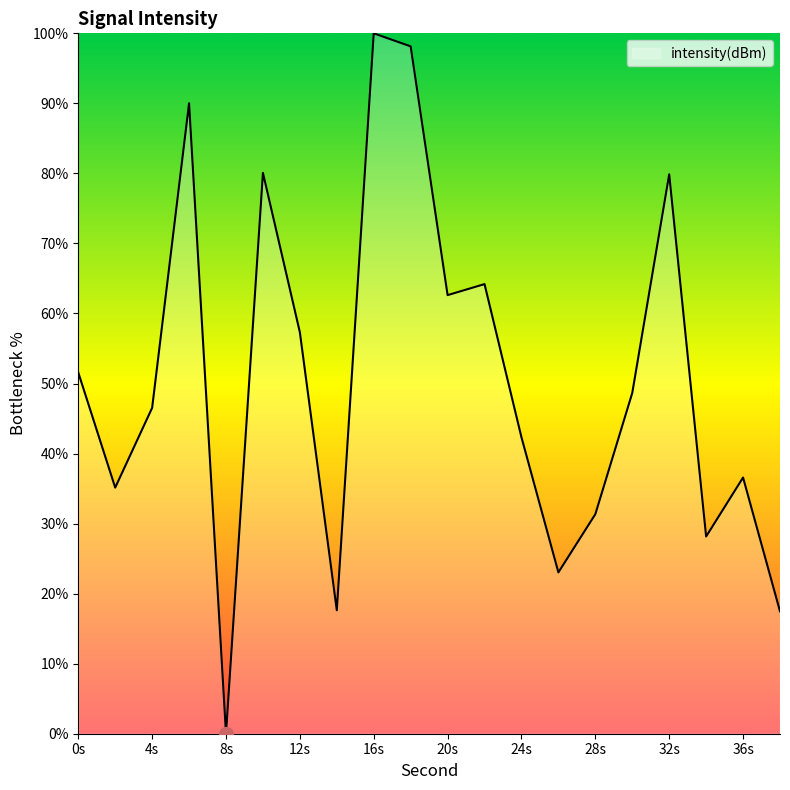

What is the greatest value displayed?

100.0